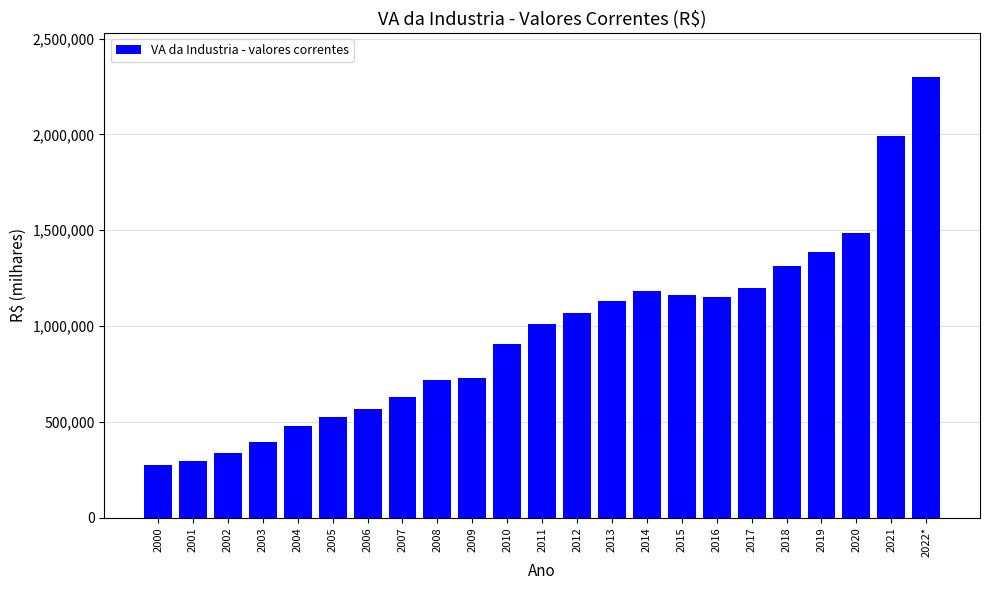

What is the value of the 5th bar from the left?

475863.2